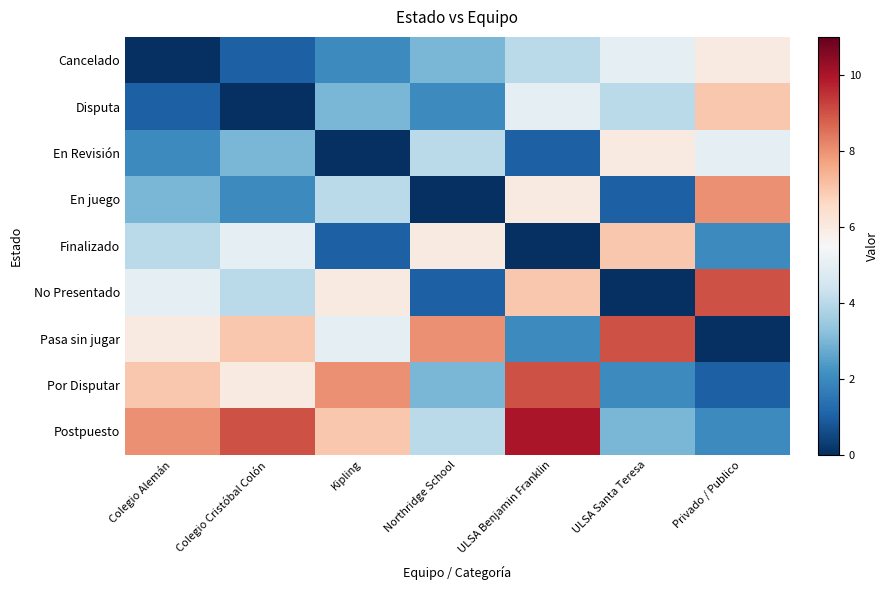

At how many categories does at least one series exceed 7?

7